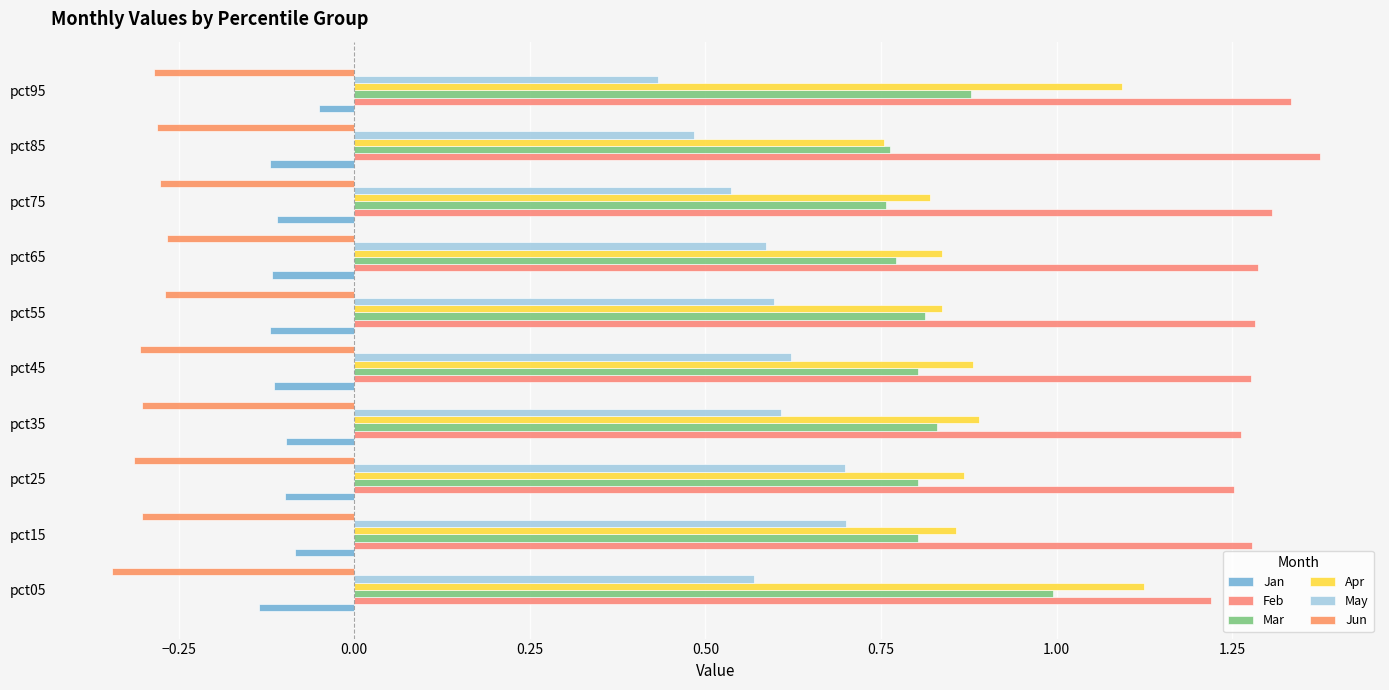

What is the difference between the maximum and second lowest values in the Mar series?

0.2